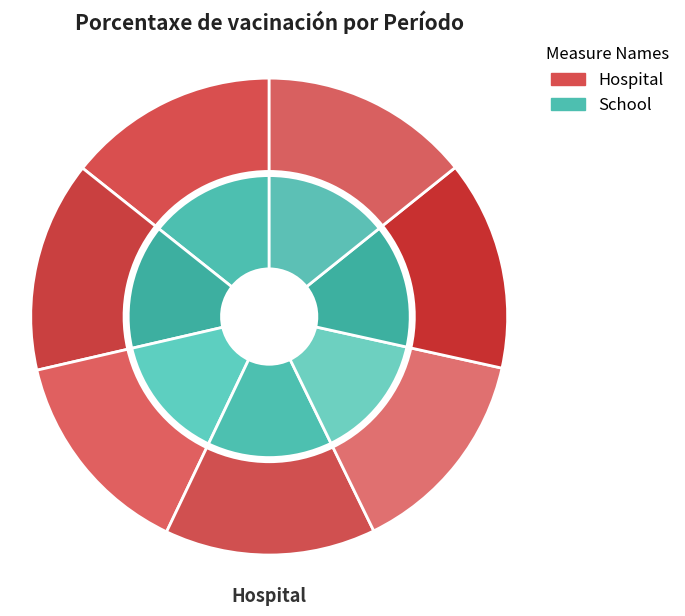

To the nearest percent, what is the average slice percentage?

14%